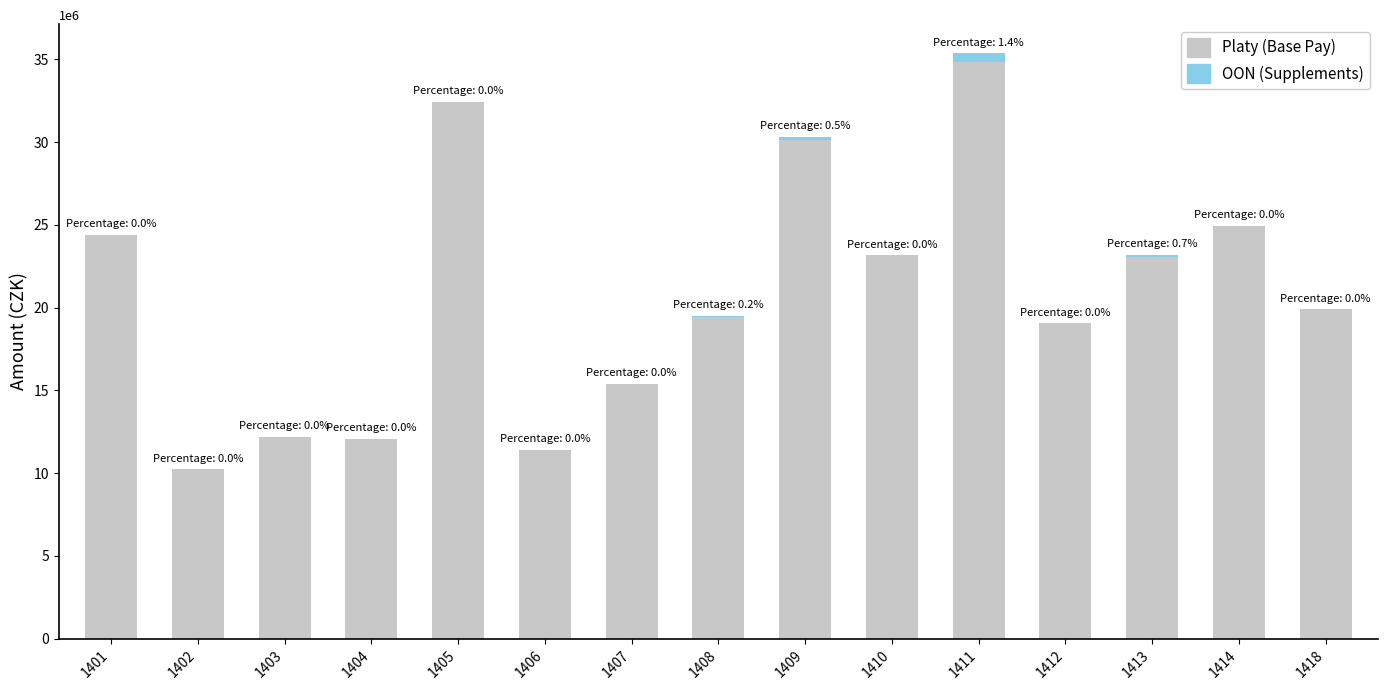

What is the highest value of the Platy (Base Pay) series?

34845334